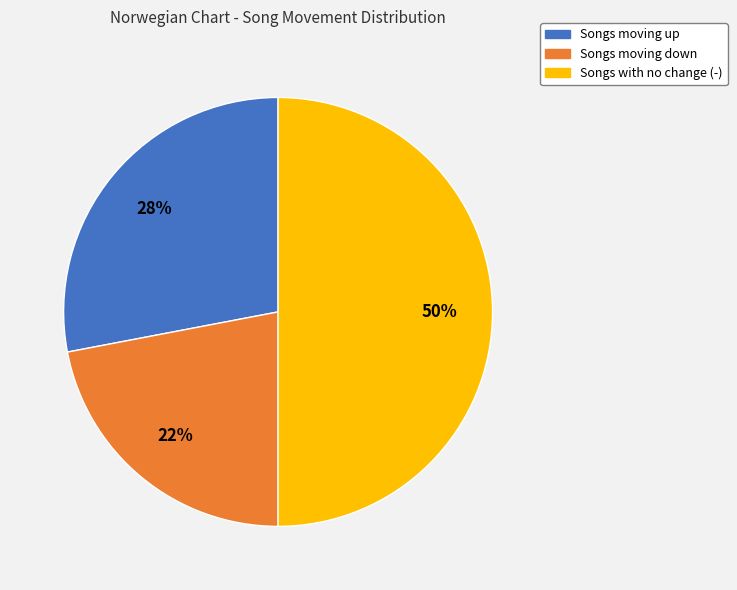

Rank the categories by value from lowest to highest.

Songs moving down, Songs moving up, Songs with no change (-)